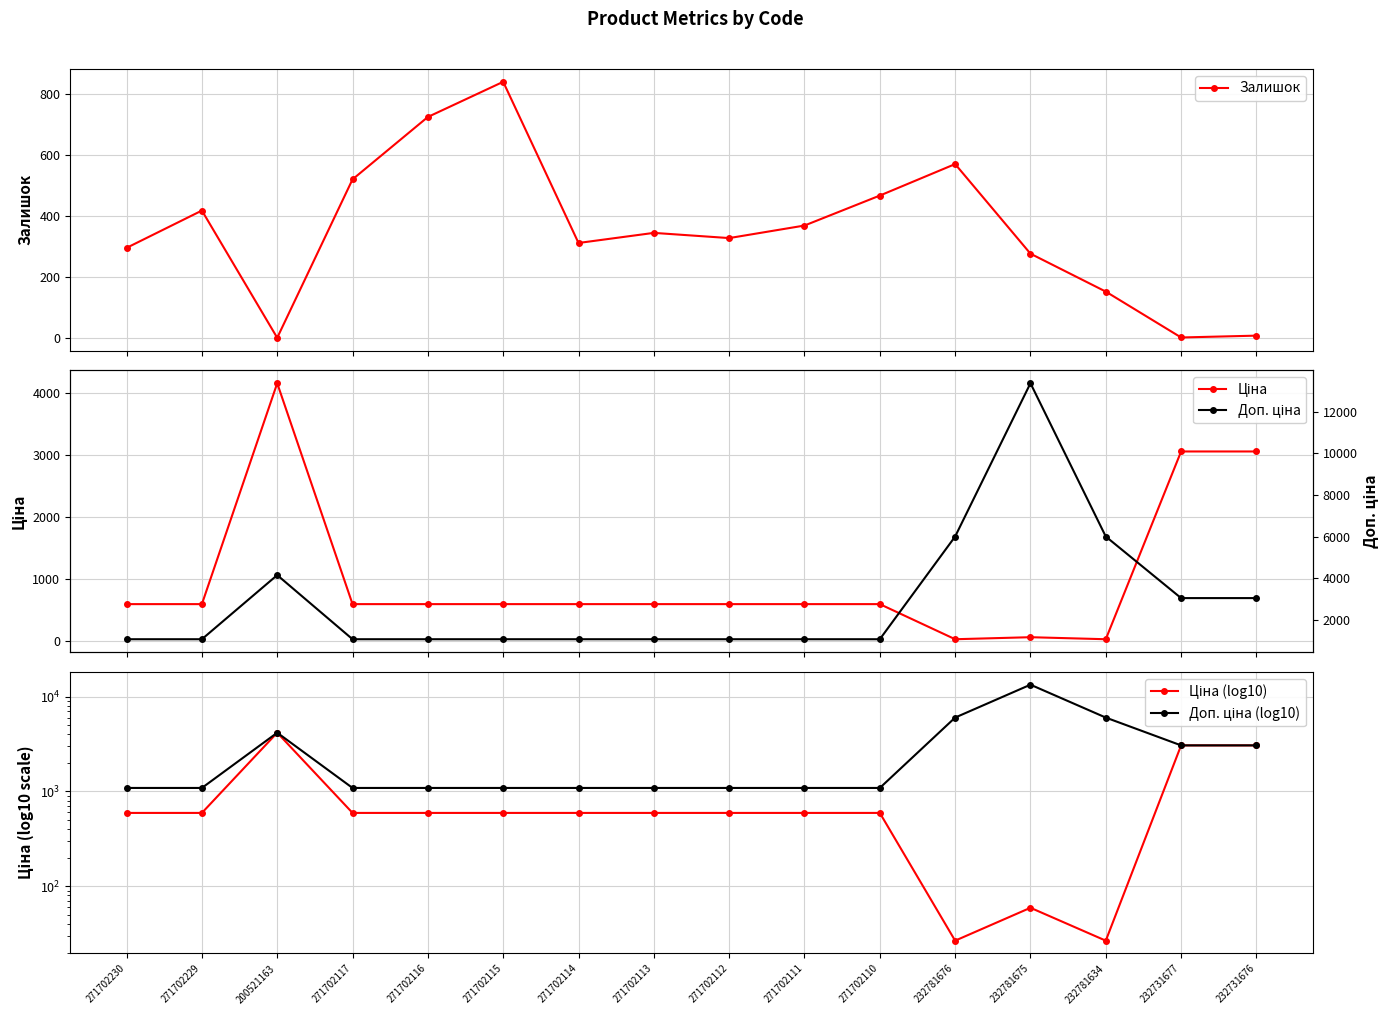

At which category does the chart reach its peak across all series?

232781675